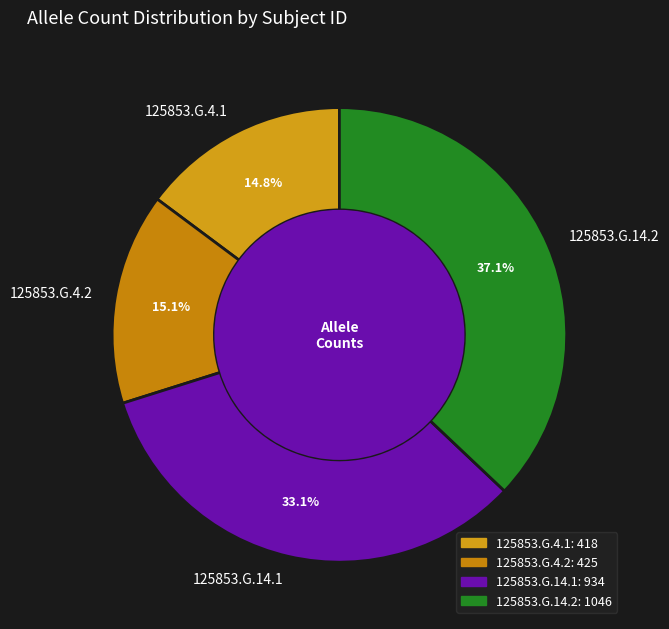

Does any single category account for the majority?

No